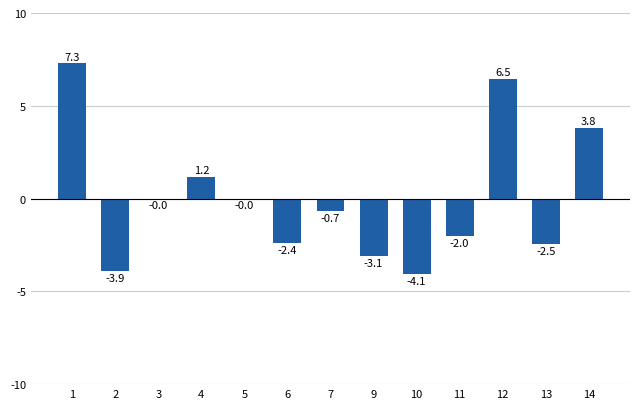

Are the bars horizontal?

No